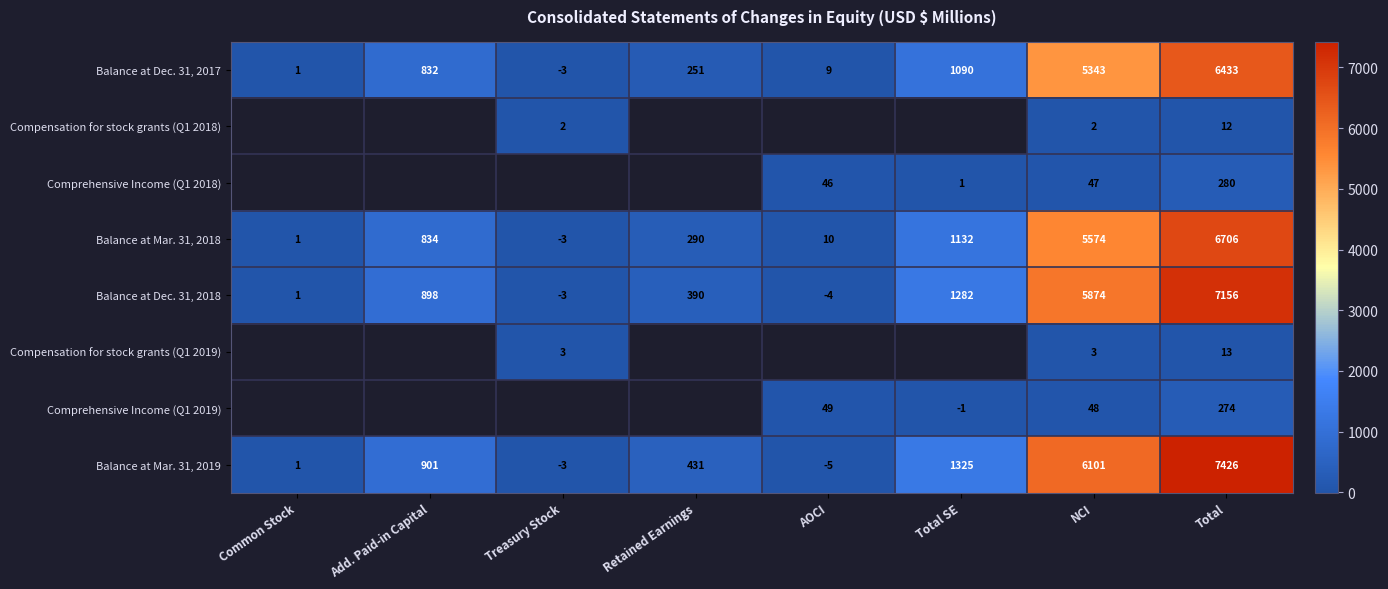

Rank the series at NCI from lowest to highest value.

Compensation for stock grants (Q1 2018), Compensation for stock grants (Q1 2019), Comprehensive Income (Q1 2018), Comprehensive Income (Q1 2019), Balance at Dec. 31, 2017, Balance at Mar. 31, 2018, Balance at Dec. 31, 2018, Balance at Mar. 31, 2019